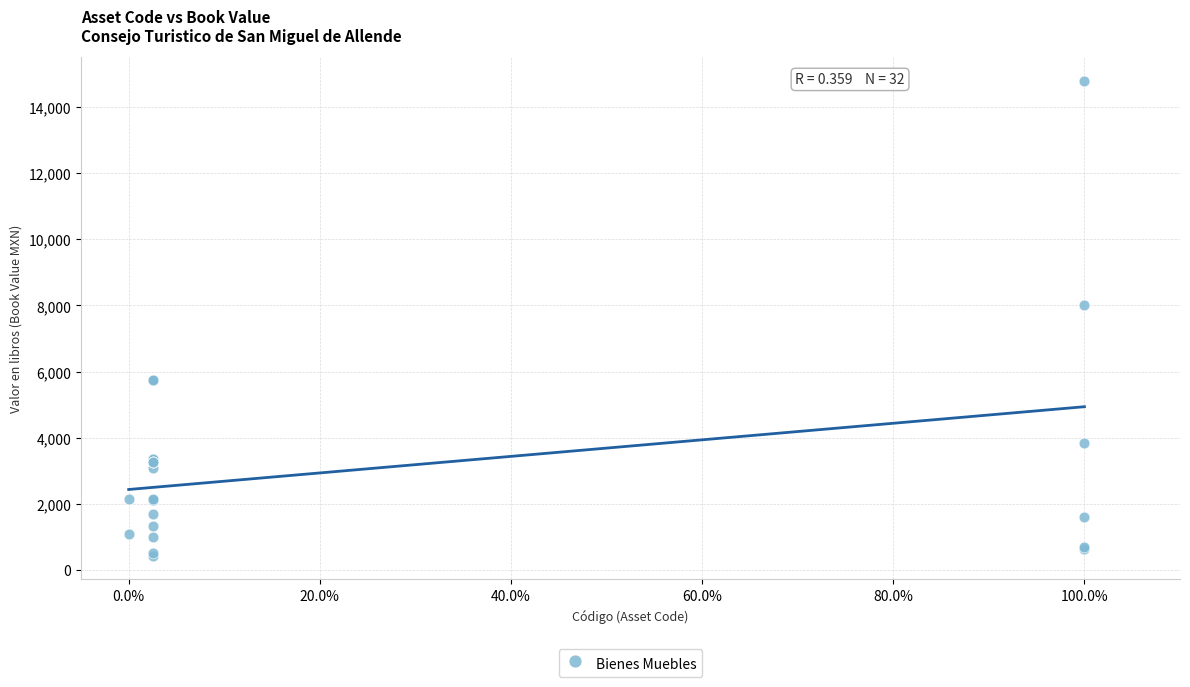

What Y value in the scatter plot is closest to 7607?

7999.0